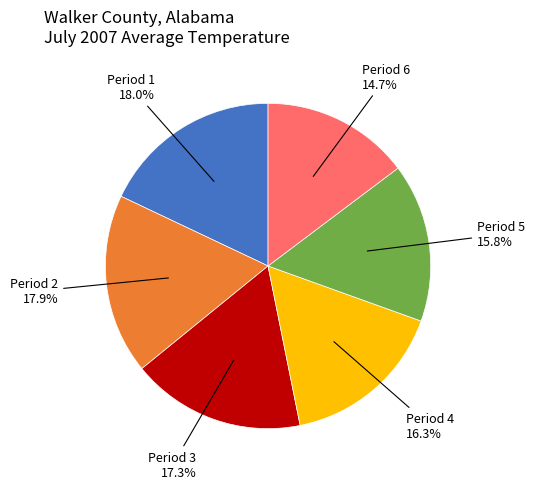

Is there any slice that represents more than half of the pie?

No